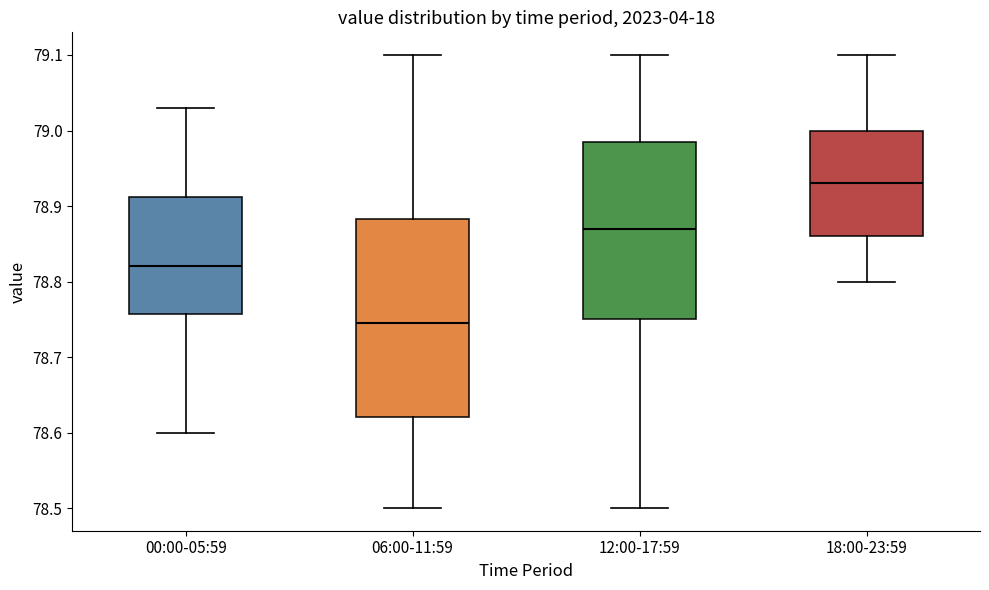

Reading left to right, transcribe this box plot: for each box, give where its median line is, the range the box spans, and where its two whiskers end, as read against the y-axis. The values are not printed on the chart, so give them approximately, as read against the axis.

00:00-05:59: median 78.82, box 78.76 to 78.91, whiskers 78.60 to 79.03
06:00-11:59: median 78.75, box 78.62 to 78.88, whiskers 78.50 to 79.10
12:00-17:59: median 78.87, box 78.75 to 78.99, whiskers 78.50 to 79.10
18:00-23:59: median 78.93, box 78.86 to 79.00, whiskers 78.80 to 79.10